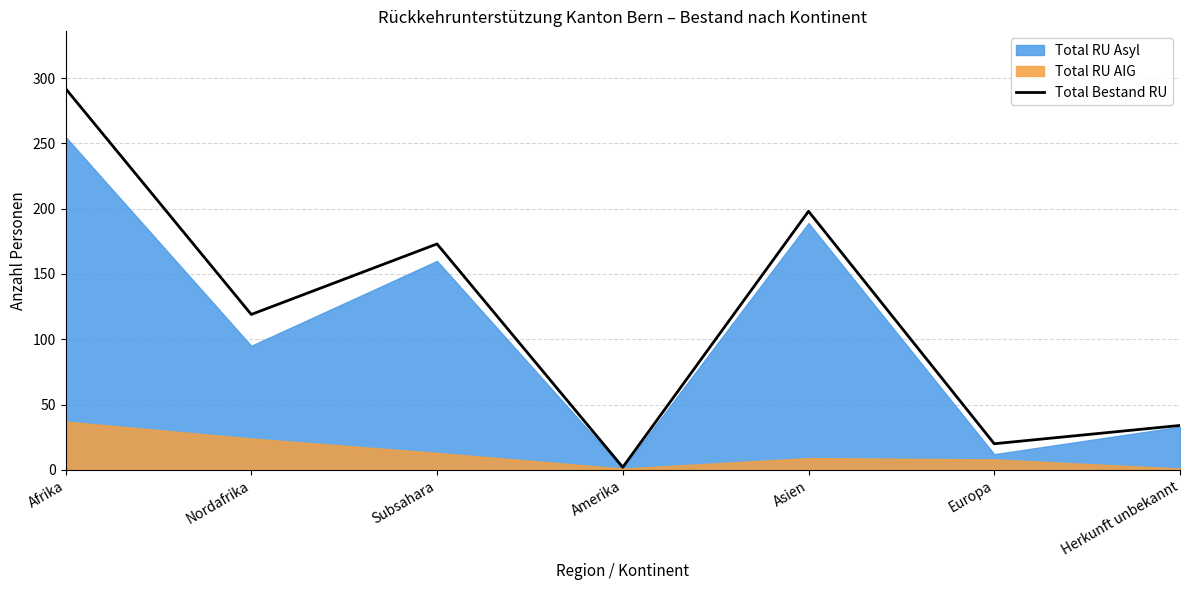

Where does the data first go above 119?

Afrika